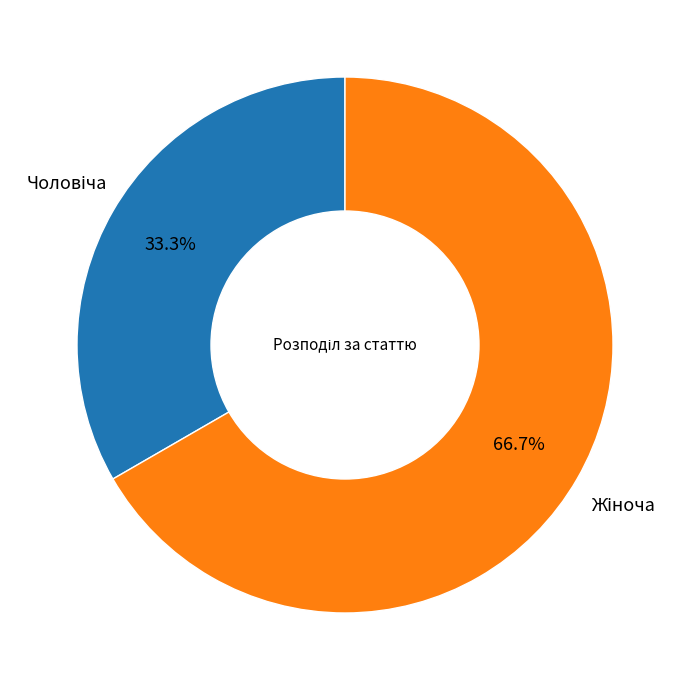

Does any single category account for the majority?

Yes